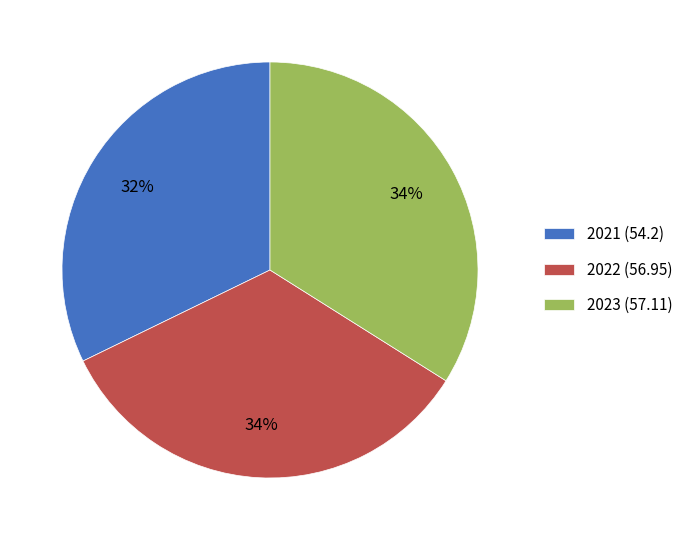

Combined, do 2021 (54.2) and 2022 (56.95) account for over 50%?

Yes